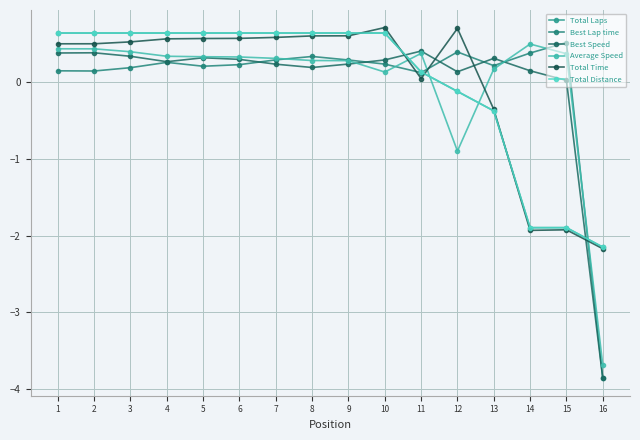

Is the value of Total Laps at 14 greater than the value of Total Distance at 10?

No